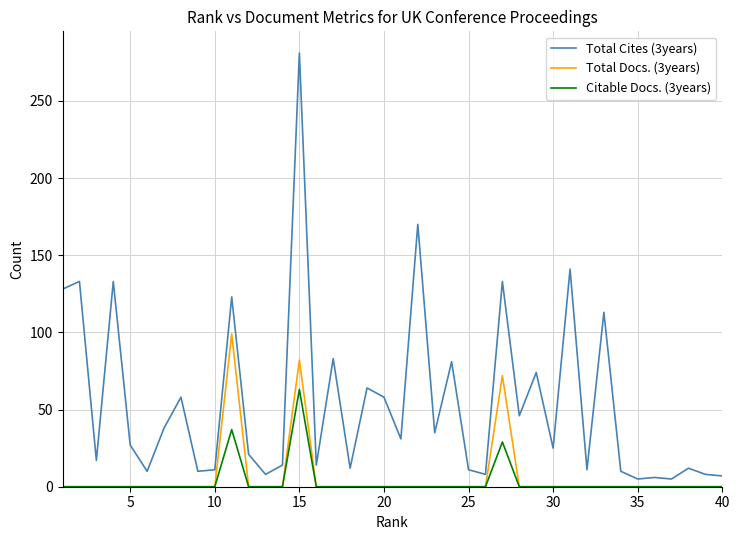

In Total Cites (3years), how many points are lower than both neighbors (excluding endpoints)?

14